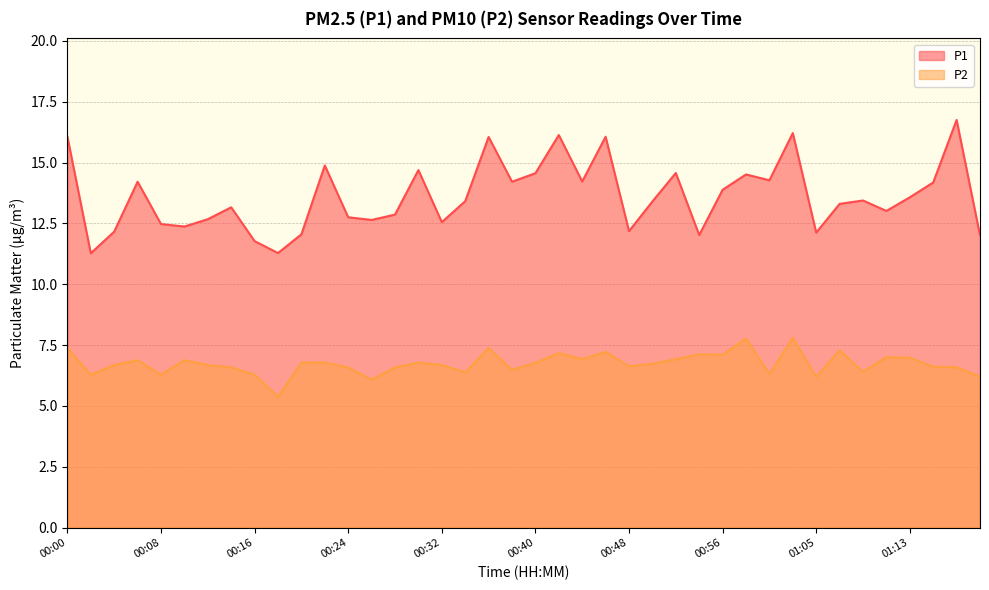

What is the average value of the P2 series?

6.7